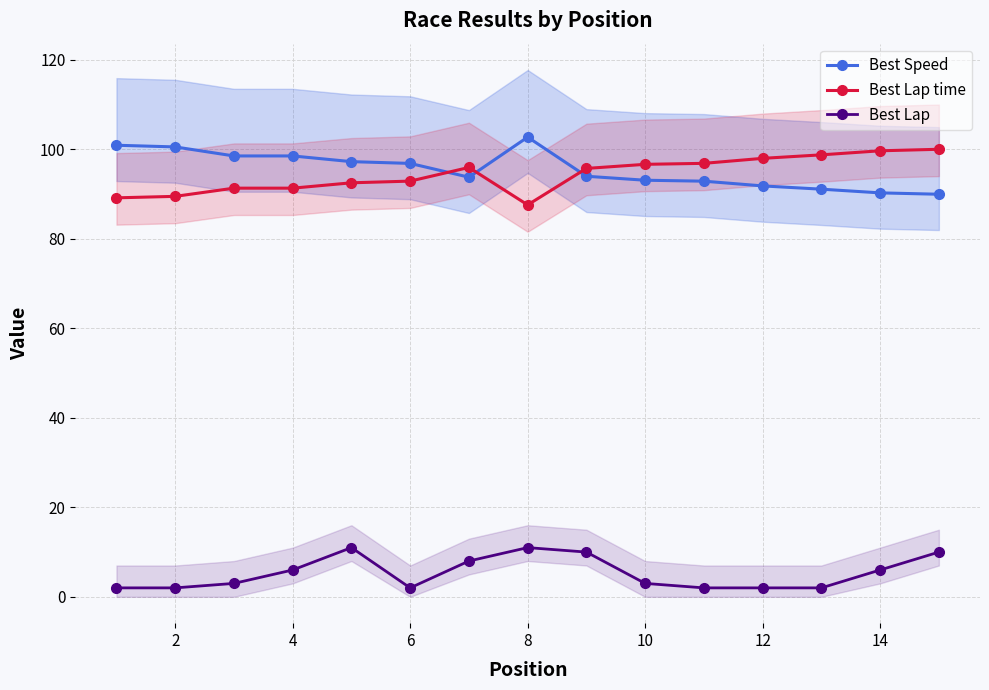

What is the maximum value shown in the chart?

102.7